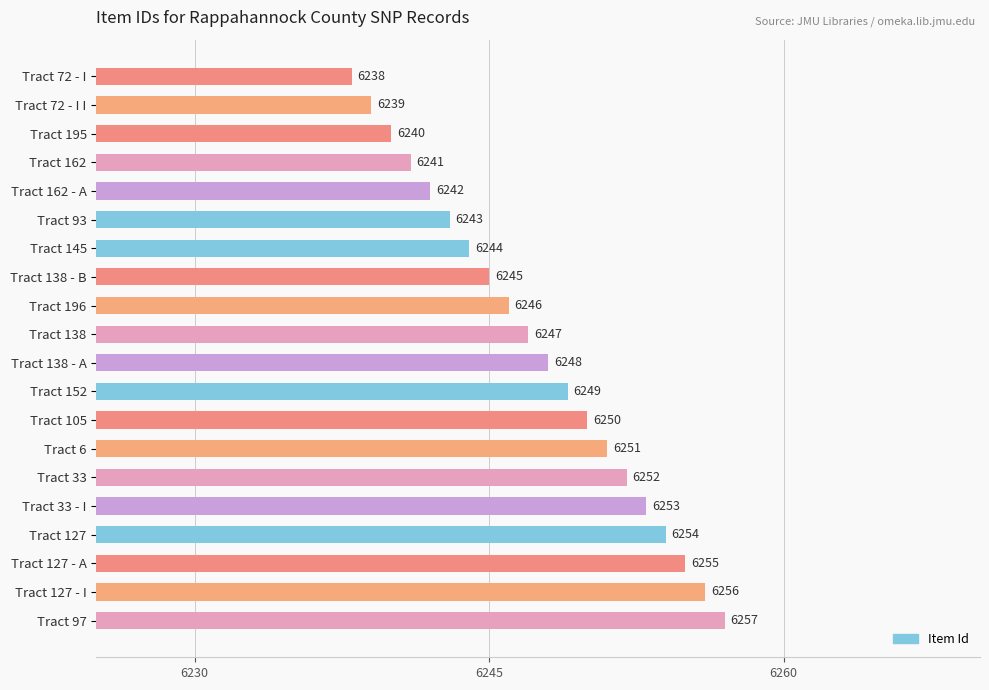

At which label is the value closest to 6247?

Tract 138